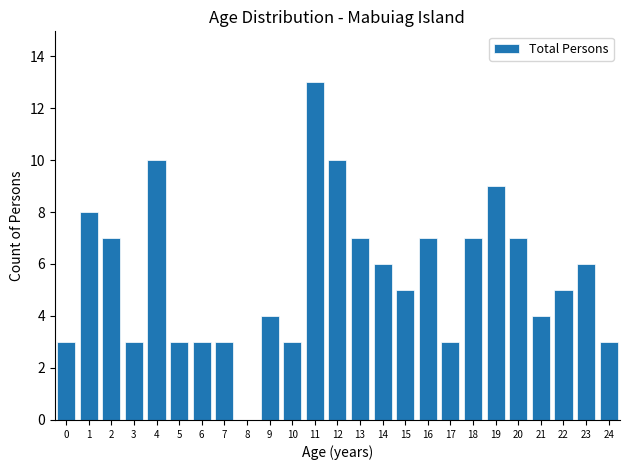

Reading right to left, list all the values displayed in this chart.

24=3	23=6	22=5	21=4	20=7	19=9	18=7	17=3	16=7	15=5	14=6	13=7	12=10	11=13	10=3	9=4	8=0	7=3	6=3	5=3	4=10	3=3	2=7	1=8	0=3